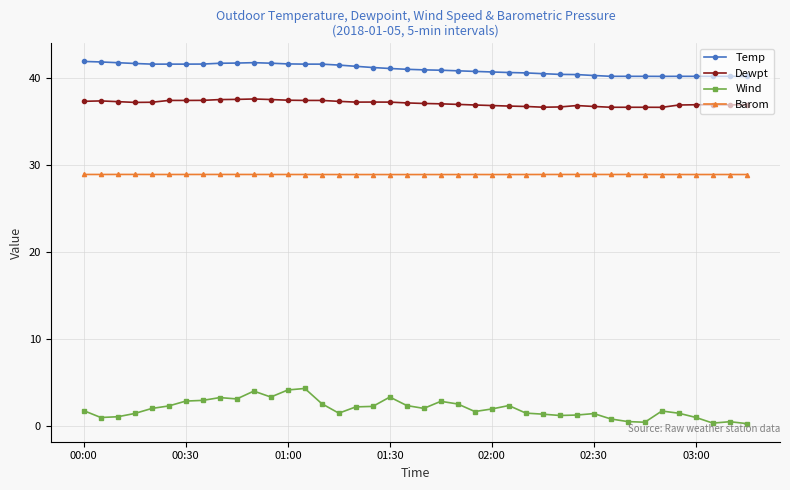

True or false: Wind and Dewpt intersect in this chart.

False